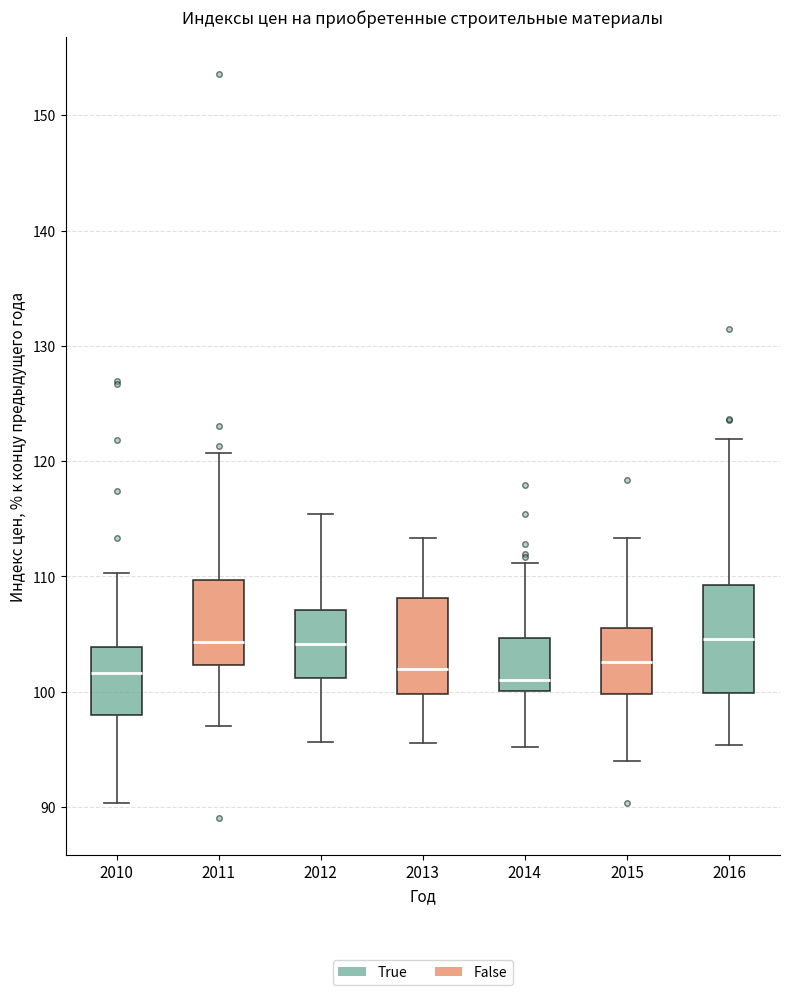

Reading left to right, transcribe this box plot: for each box, give where its median line is, the range the box spans, and where its two whiskers end, as read against the y-axis. The values are not printed on the chart, so give them approximately, as read against the axis.

2010: median 102, box 98 to 104, whiskers 90 to 110
2011: median 104, box 102 to 110, whiskers 97 to 121
2012: median 104, box 101 to 107, whiskers 96 to 115
2013: median 102, box 100 to 108, whiskers 96 to 113
2014: median 101, box 100 to 105, whiskers 95 to 111
2015: median 103, box 100 to 106, whiskers 94 to 113
2016: median 105, box 100 to 109, whiskers 95 to 122